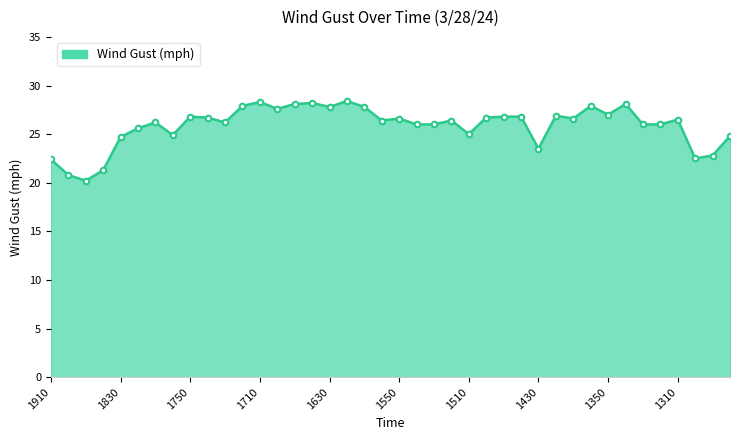

What is the minimum value shown in the chart?

20.2